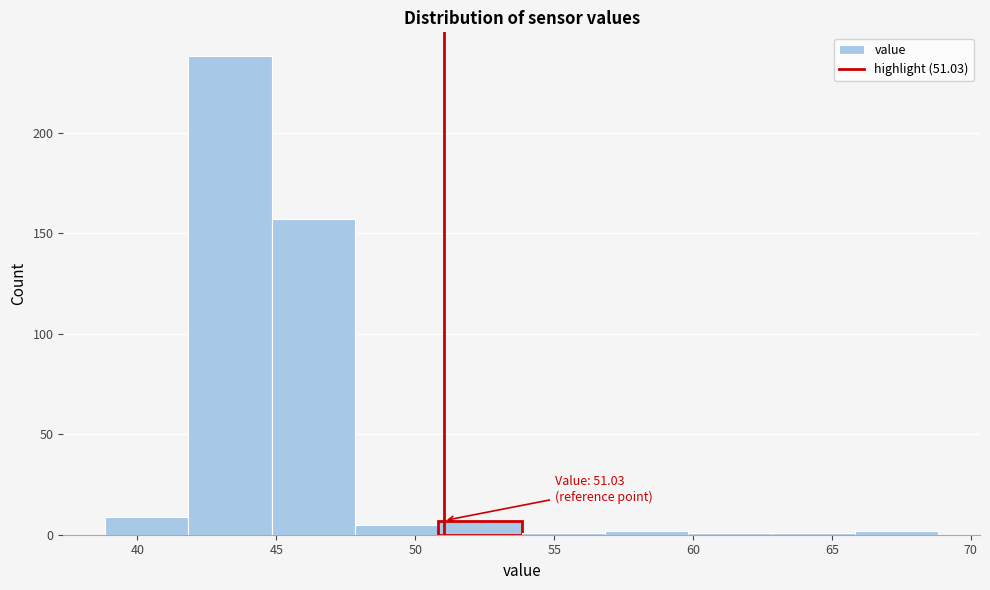

Which range on the x-axis has the tallest bar?

42 to 45